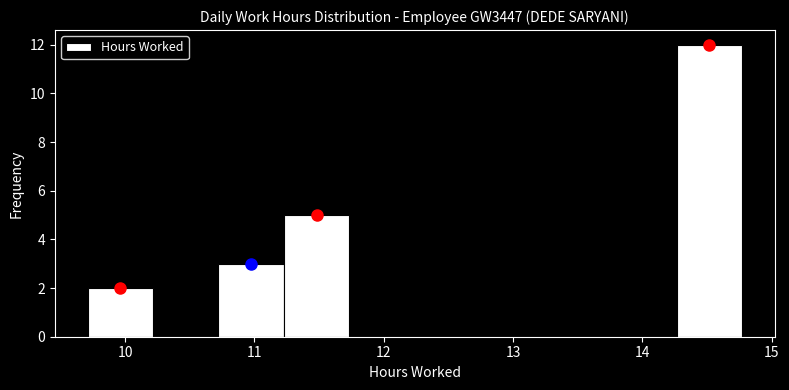

How tall is the bar that spans 11.2 to 11.7 on the x-axis? Neither the bar edges nor the heights are printed on the chart, so give them approximately, as read against the axes.

5